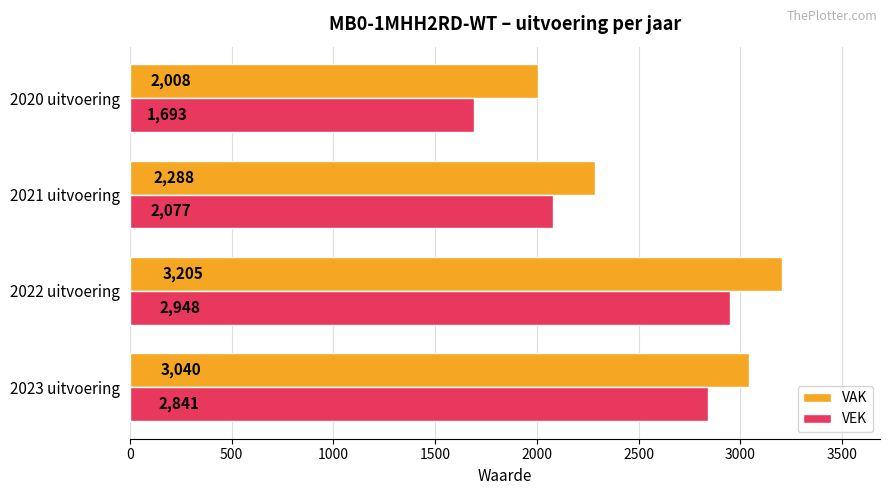

How many series are shown in this chart?

2